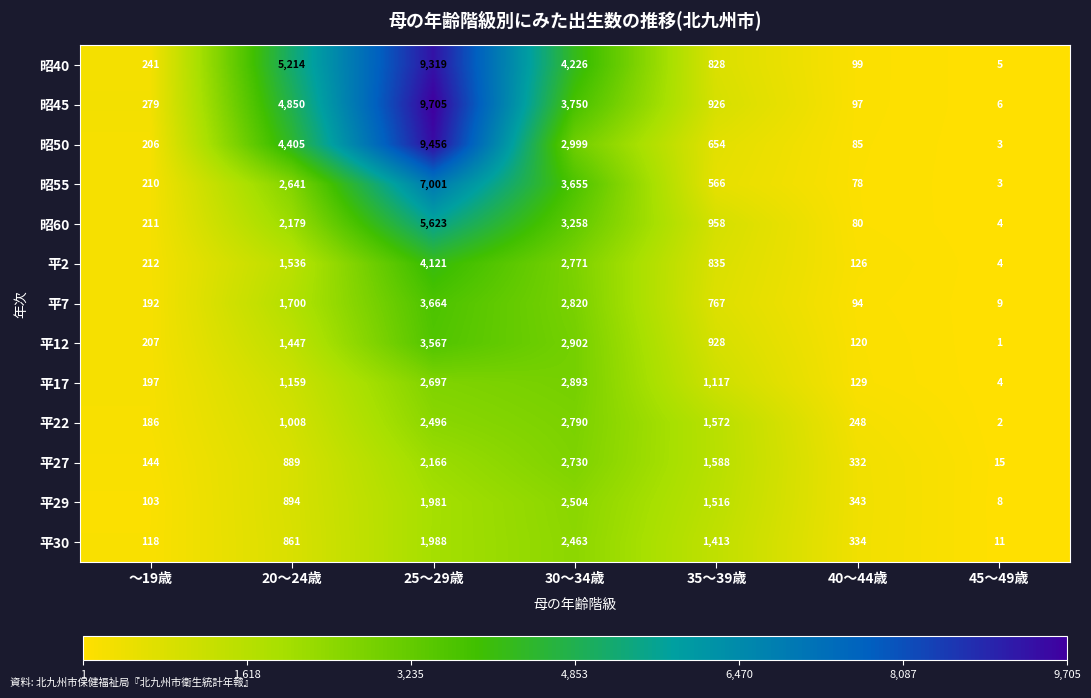

At which category is the sum across all series the highest?

25～29歳